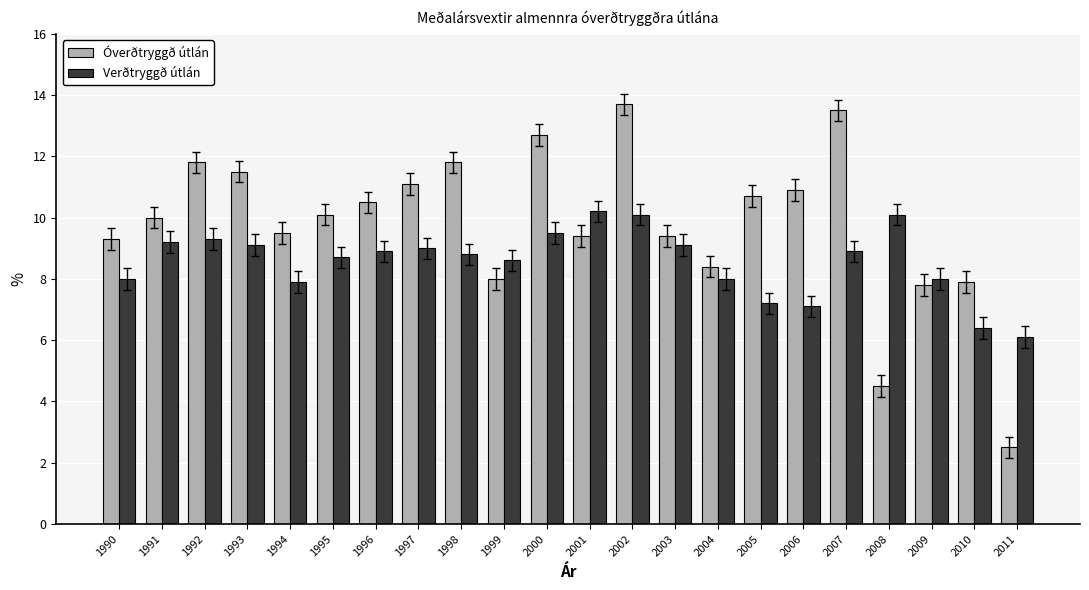

True or false: Verðtryggð útlán has a value of 8.6 at 2010.

False